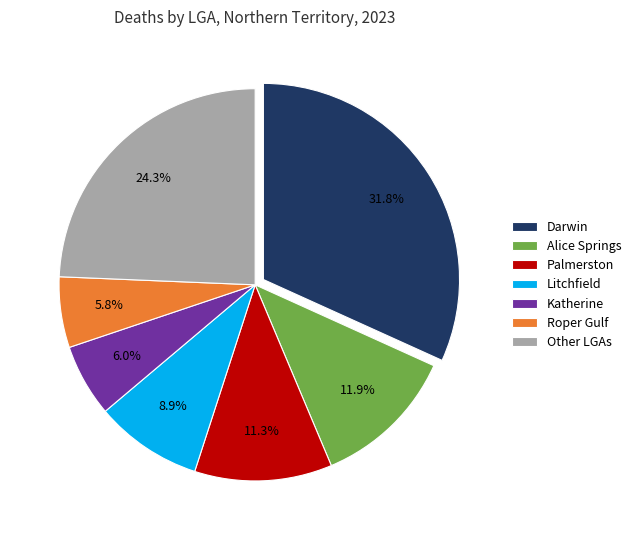

Is there any slice that represents more than half of the pie?

No